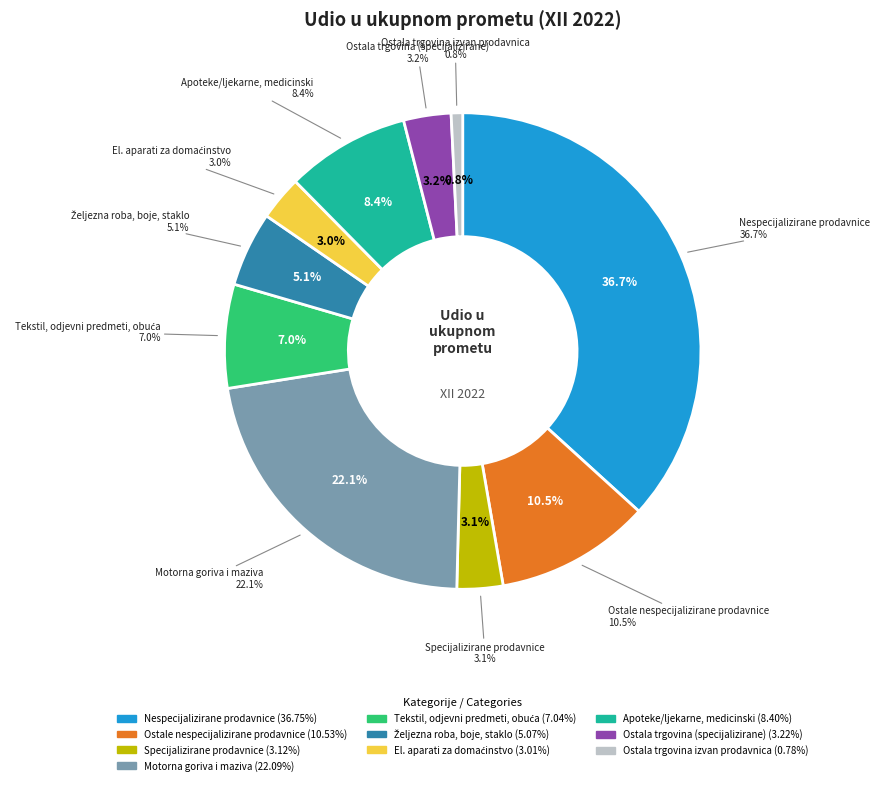

The Željezna roba, boje, staklo slice represents 1% of the pie. True or false?

False